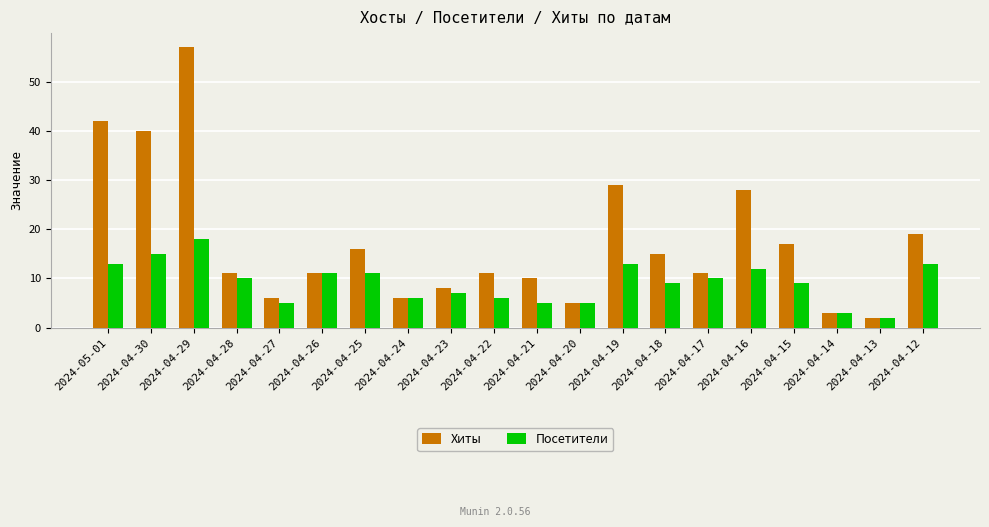

What is the total value across all series at 2024-04-29?

75